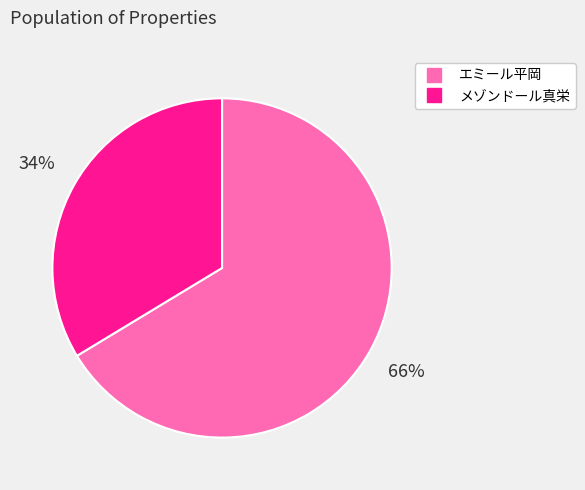

What is the ratio of the value at メゾンドール真栄 to the value at エミール平岡?

0.5